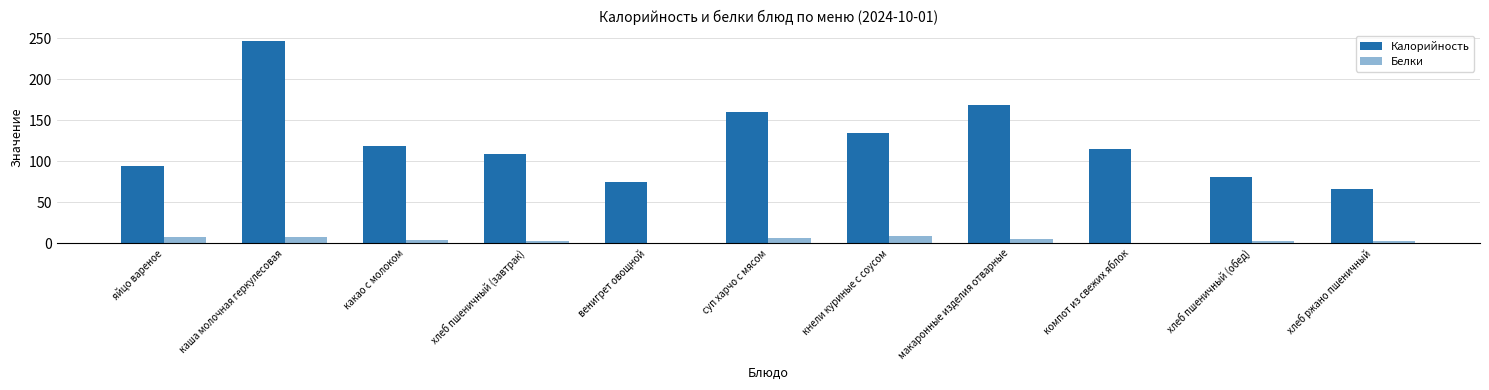

What is the sum of all Калорийность values?

1369.4